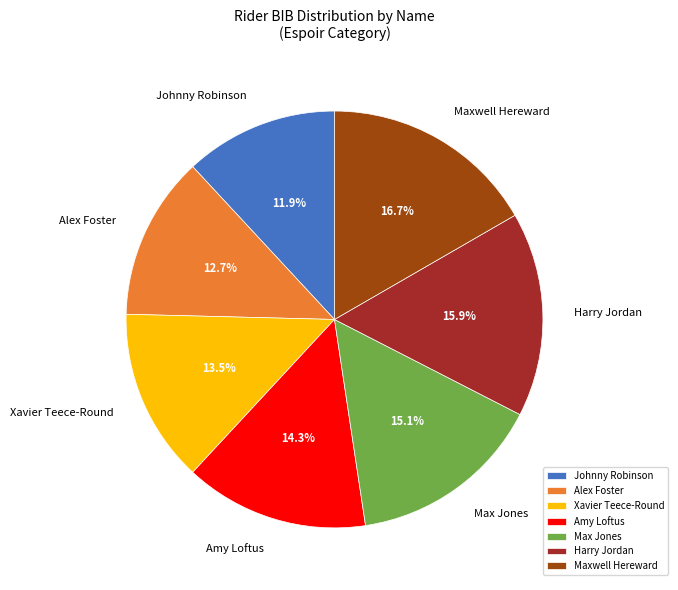

To the nearest percent, what is the difference between the largest and smallest slice percentages?

5%